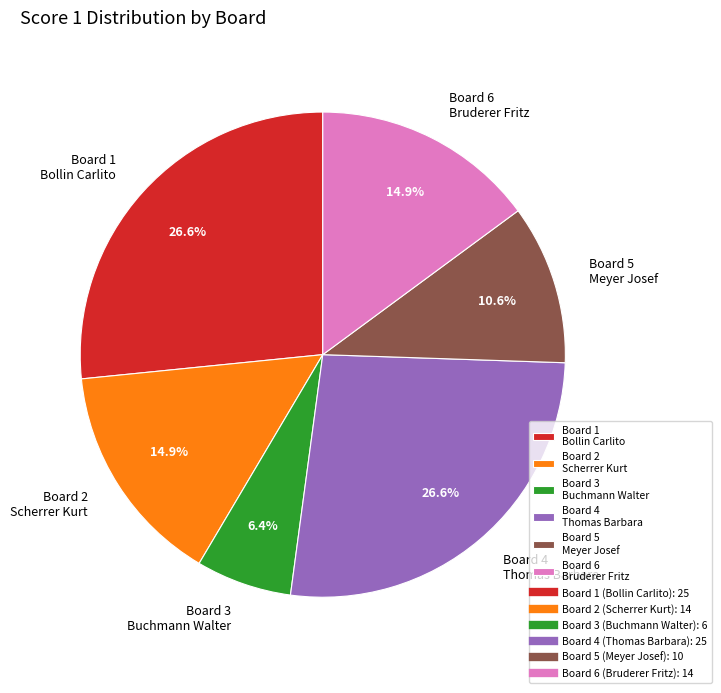

Which has a higher value, Board 3 Buchmann Walter or Board 4 Thomas Barbara?

Board 4 Thomas Barbara